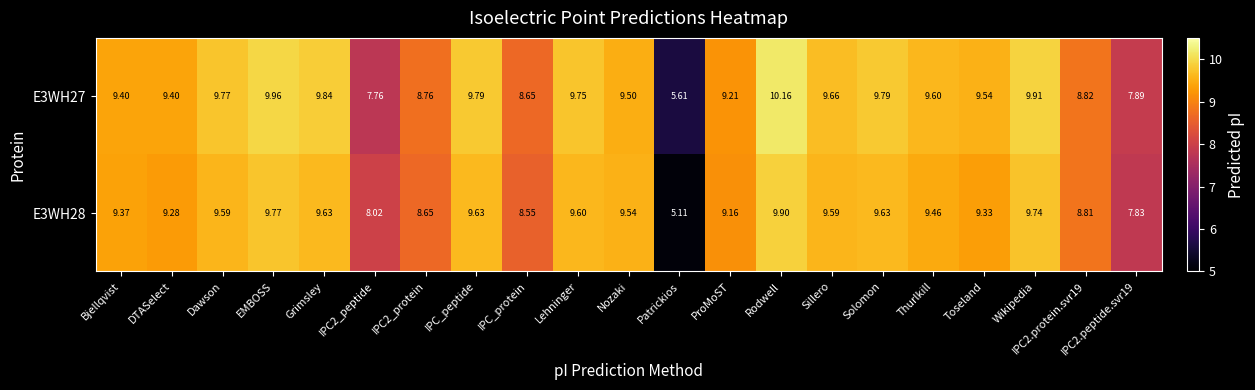

Which series has the largest range (max minus min)?

E3WH28